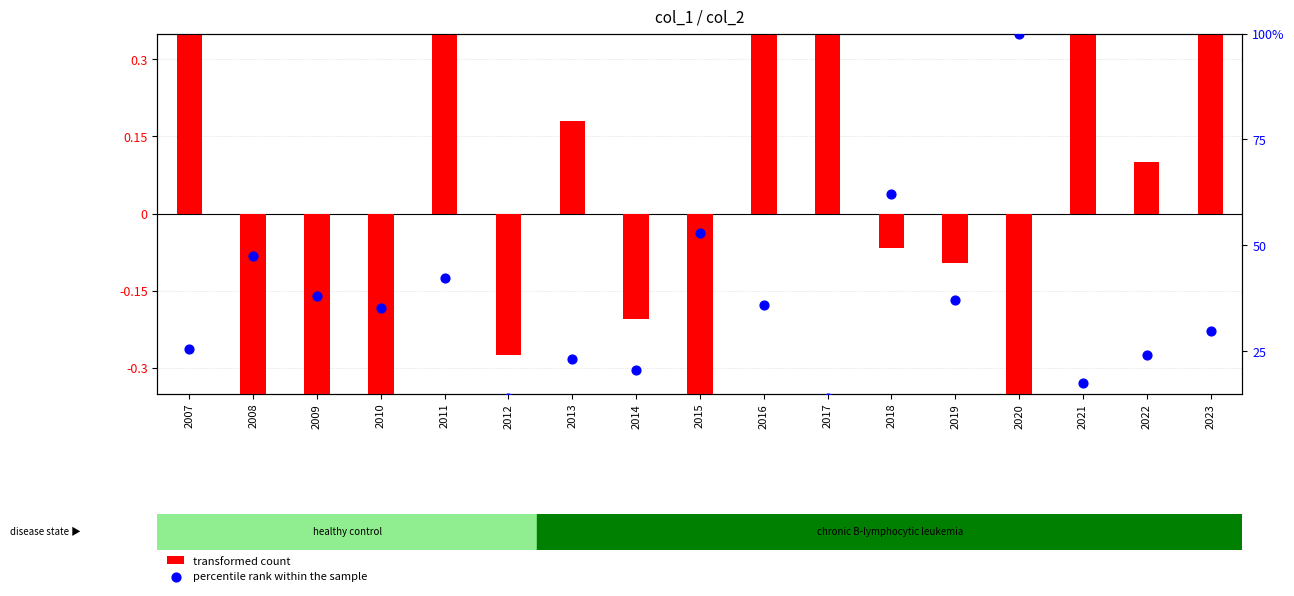

Which series reaches the maximum Y coordinate?

percentile rank within the sample